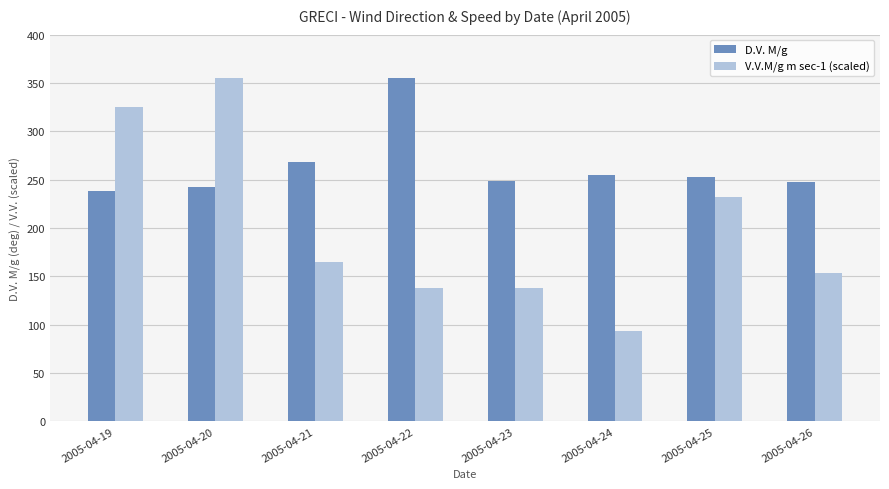

Between 2005-04-22 and 2005-04-24, which series saw the biggest shift?

D.V. M/g